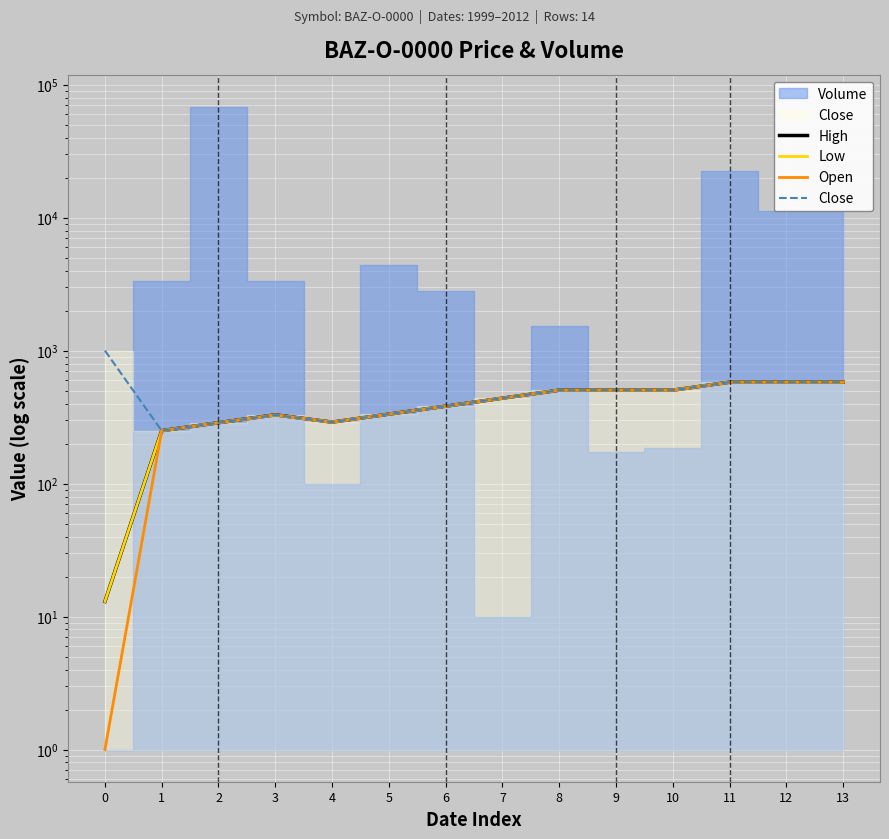

Which has a higher value, 7 or 1?

7